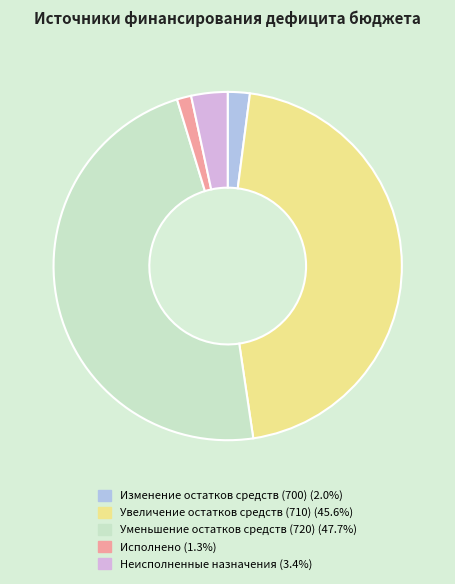

What is the smallest slice in the pie chart?

Исполнено